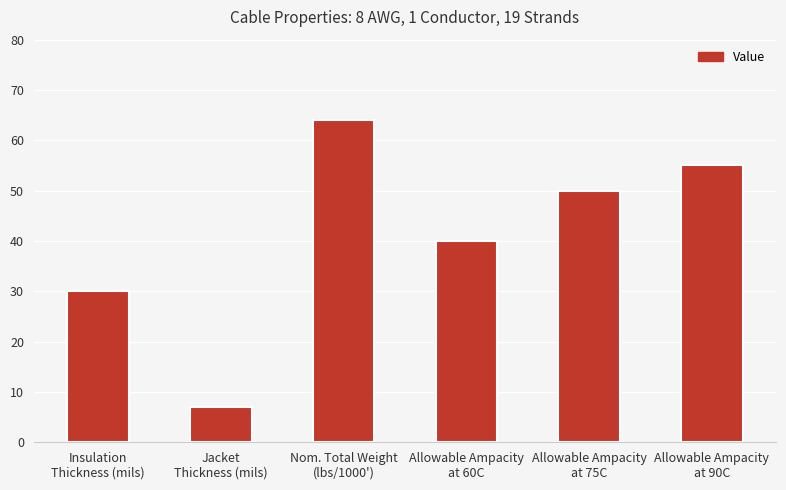

How many categories are shown in the chart?

6